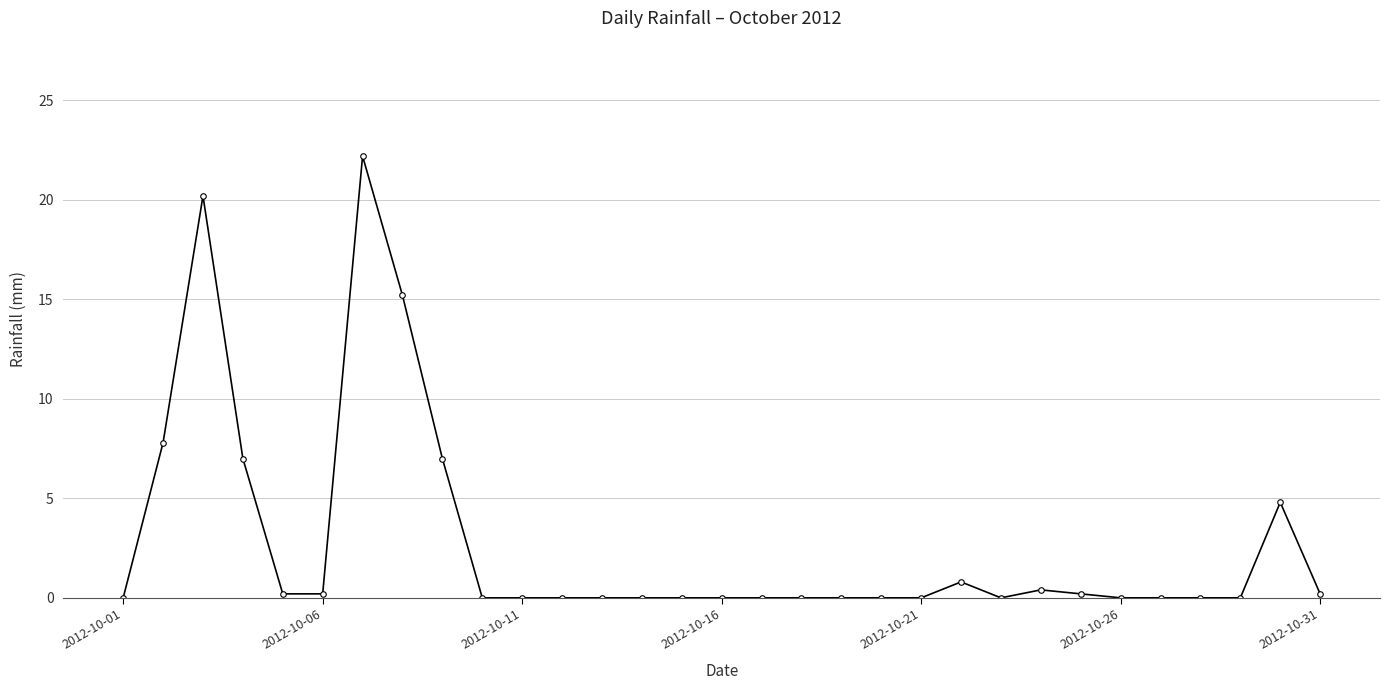

What is the value of the 30th point from the left?

4.8